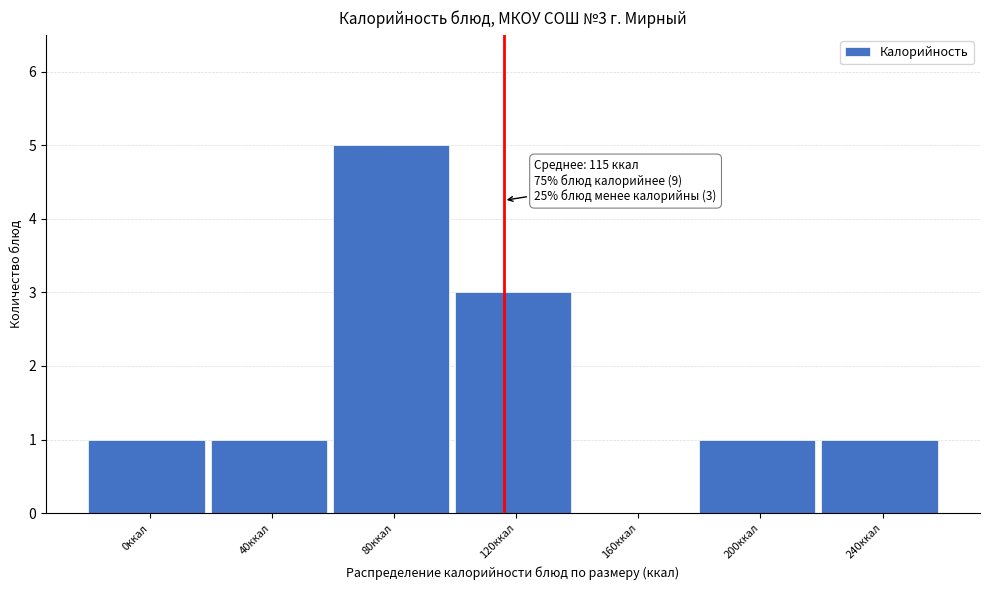

Reading left to right, extract all data points from this chart.

0ккал=1	40ккал=1	80ккал=5	120ккал=3	160ккал=0	200ккал=1	240ккал=1